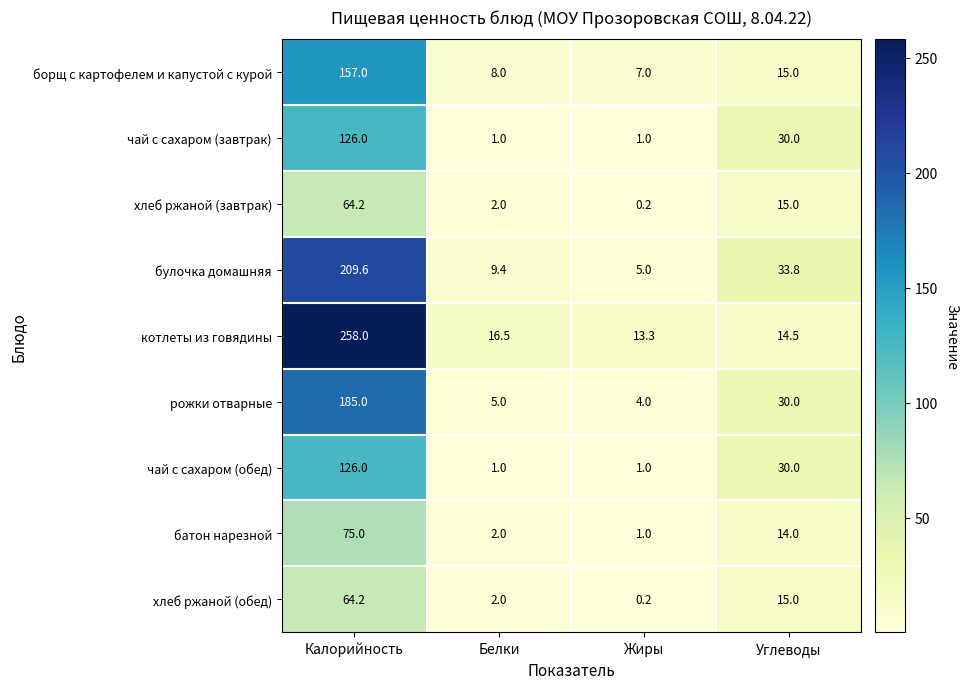

List the labels in order of батон нарезной value, smallest first.

Жиры, Белки, Углеводы, Калорийность